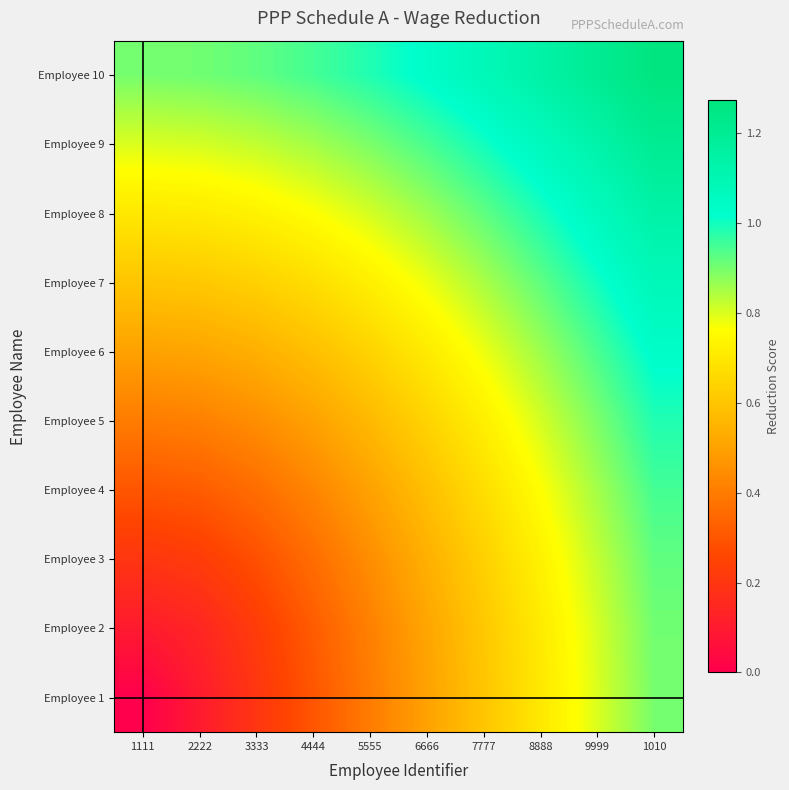

Which series has the largest total across all categories?

Employee 10